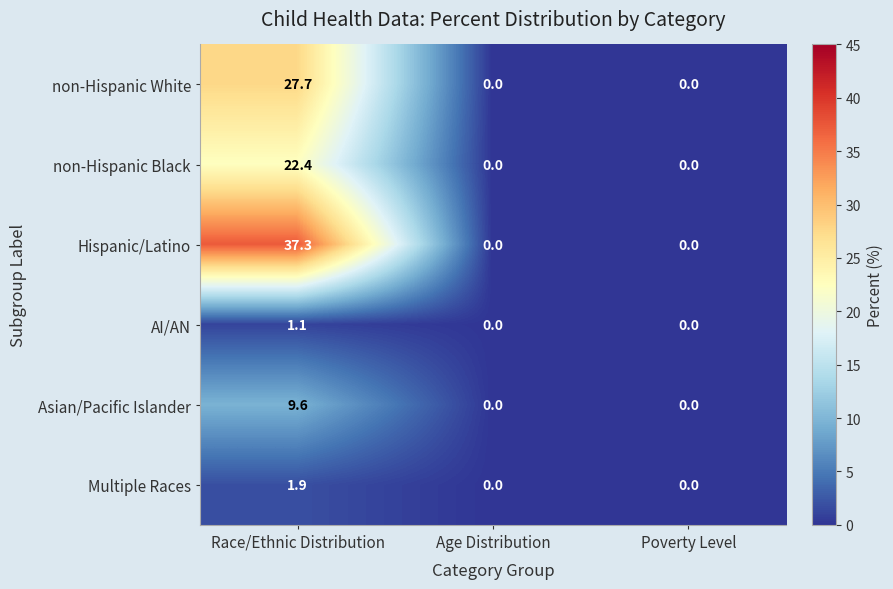

At which label does AI/AN reach its peak?

Race/Ethnic Distribution